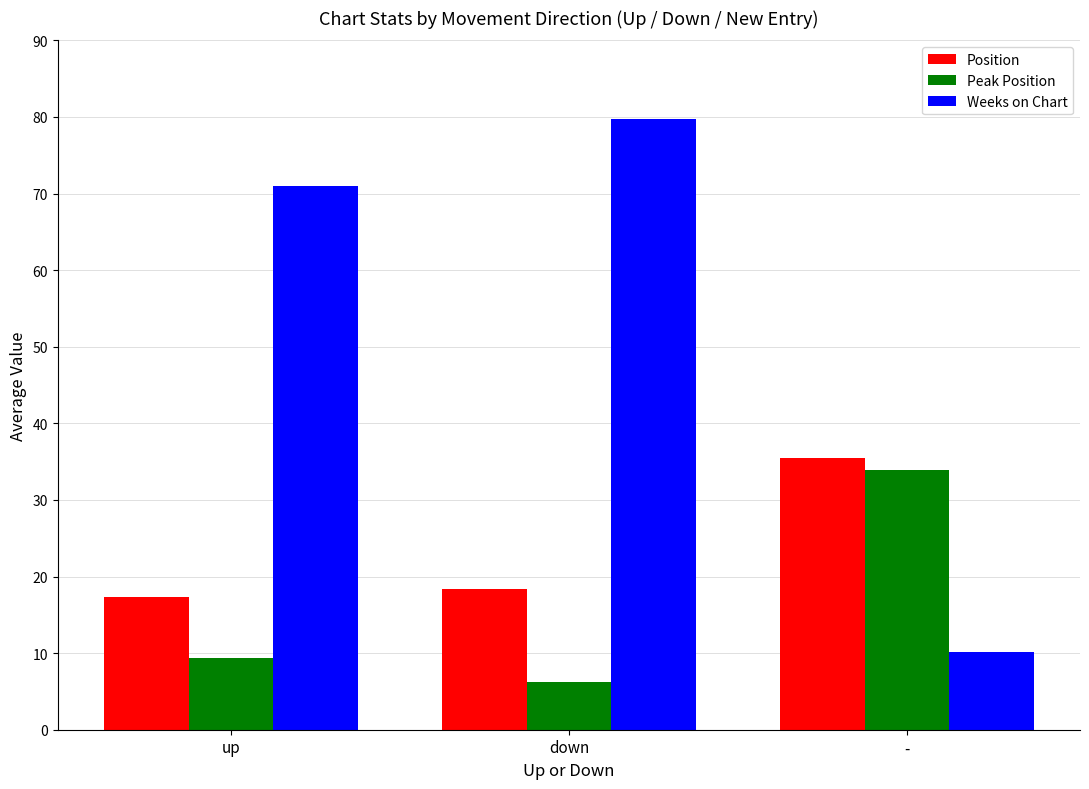

Which series changed the most between up and -?

Weeks on Chart